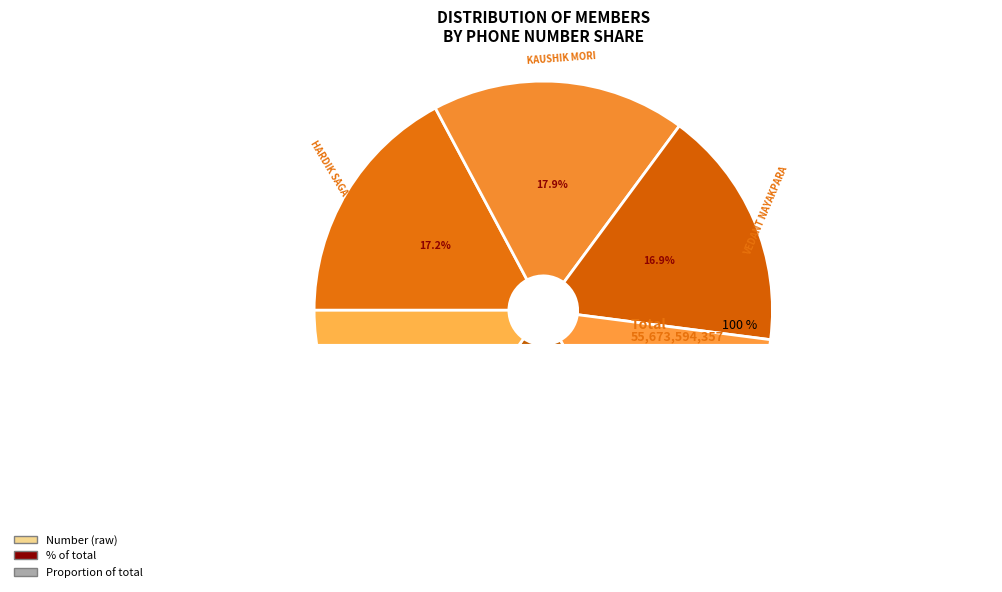

Does any single category account for the majority?

No